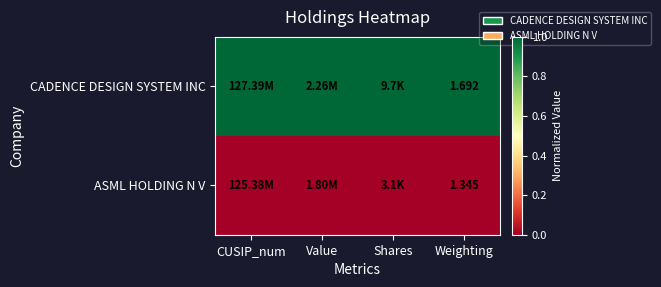

Which series changed the most between Value and Weighting?

CADENCE DESIGN SYSTEM INC